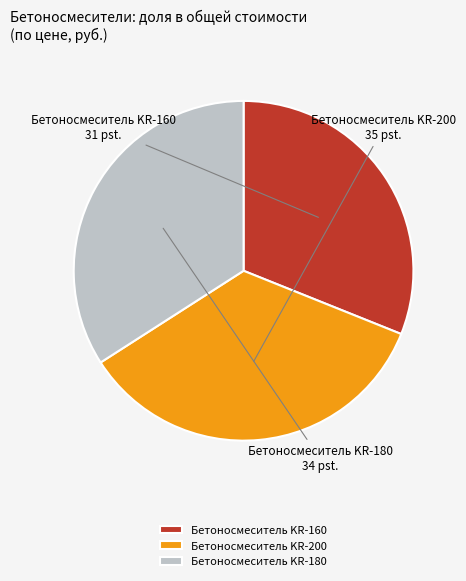

Which category has the smallest portion of the pie?

Бетоносмеситель KR-160